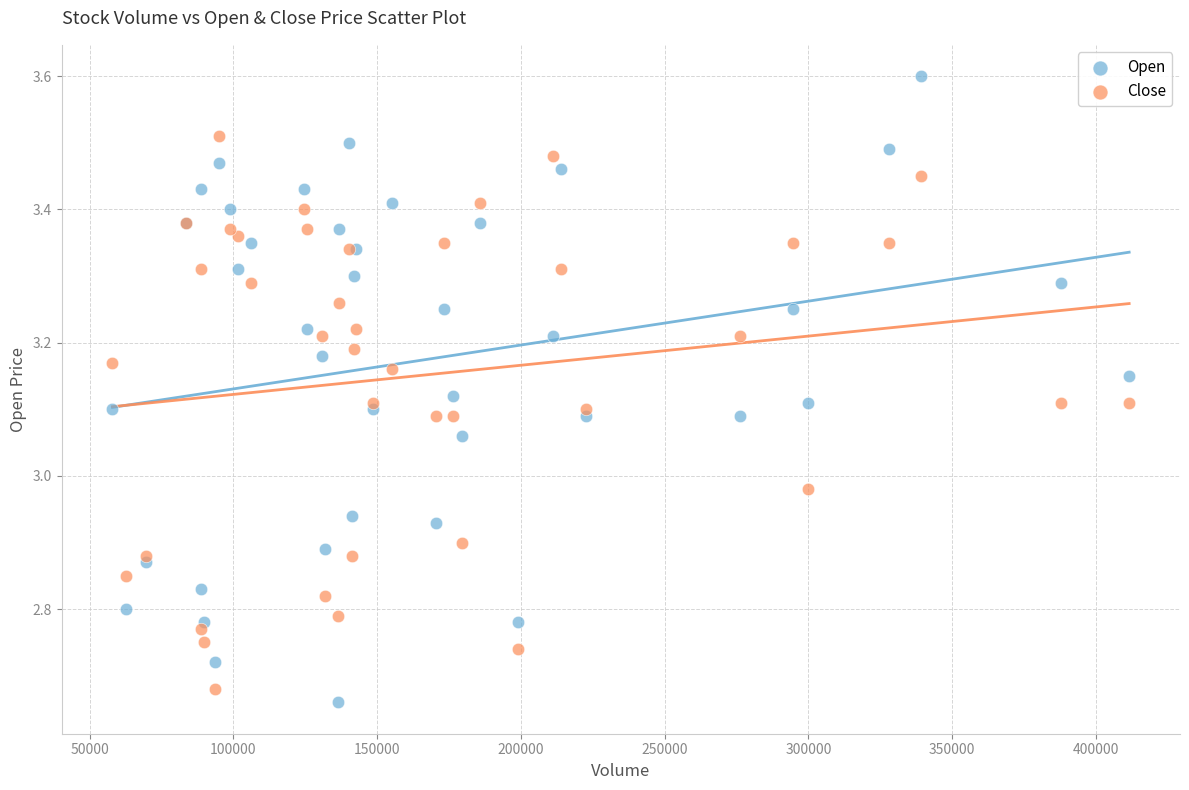

Which series has the largest Y range (max minus min)?

Open